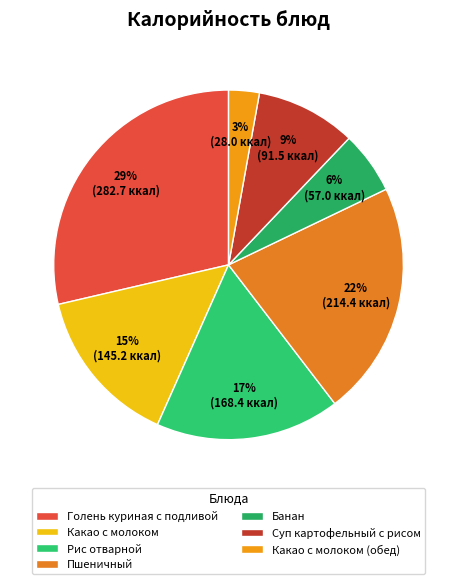

Does any single category account for the majority?

No